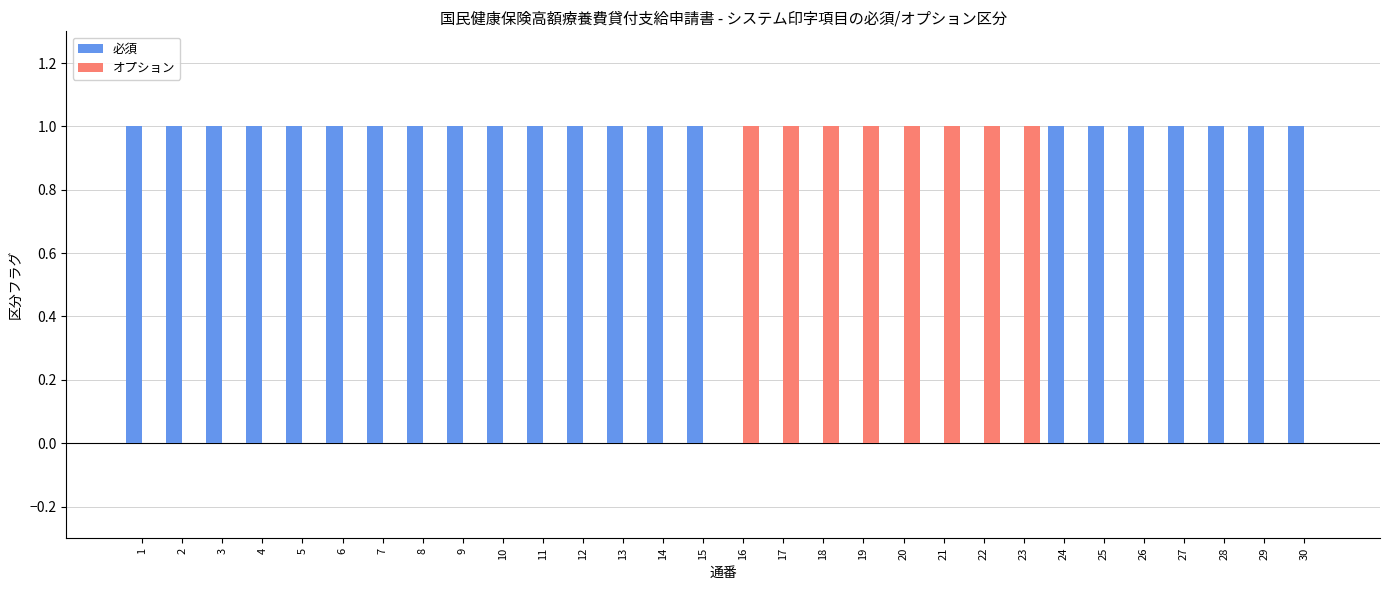

Is the value of 必須 at 3 greater than the value of オプション at 30?

Yes